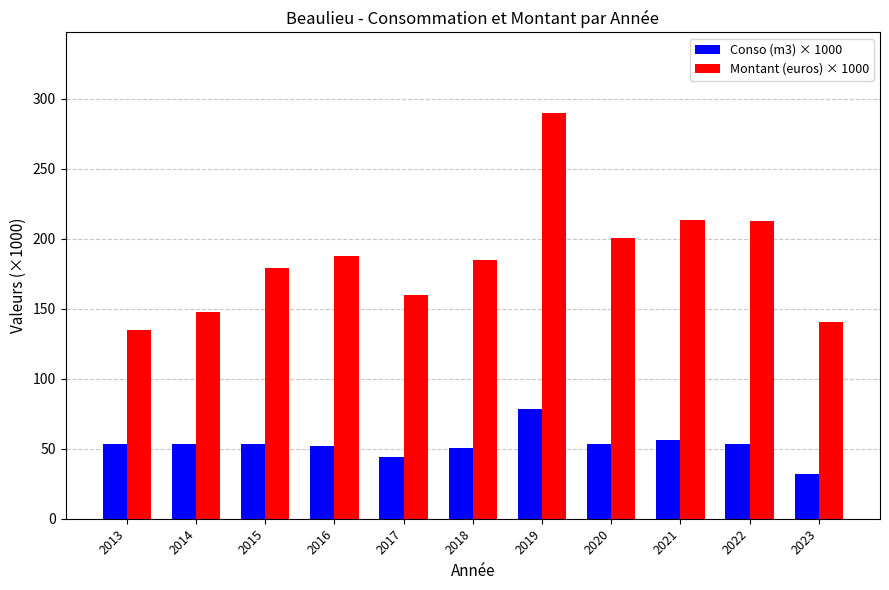

Which series has the largest total across all categories?

Montant (euros) × 1000